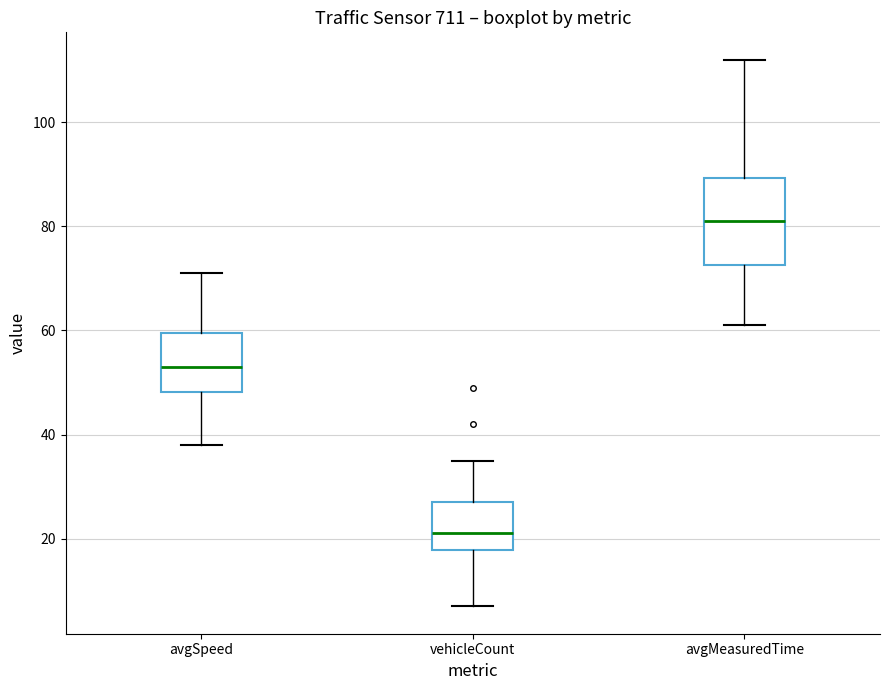

Which box has the lowest median line?

vehicleCount